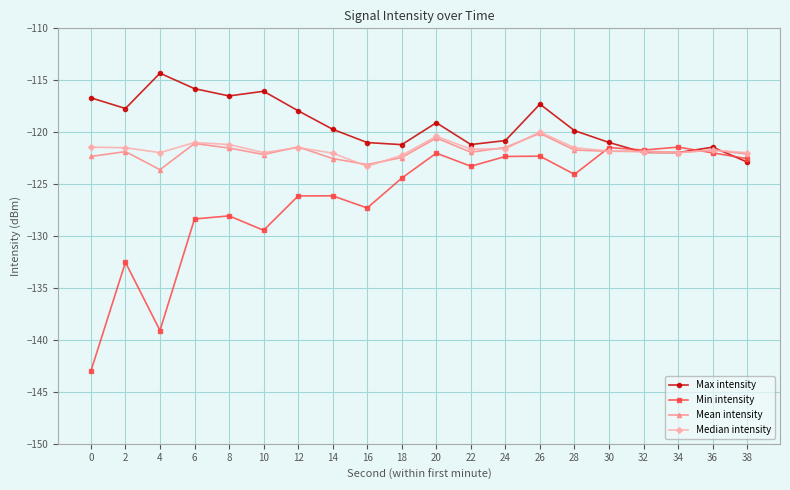

Which series has the largest range (max minus min)?

Min intensity